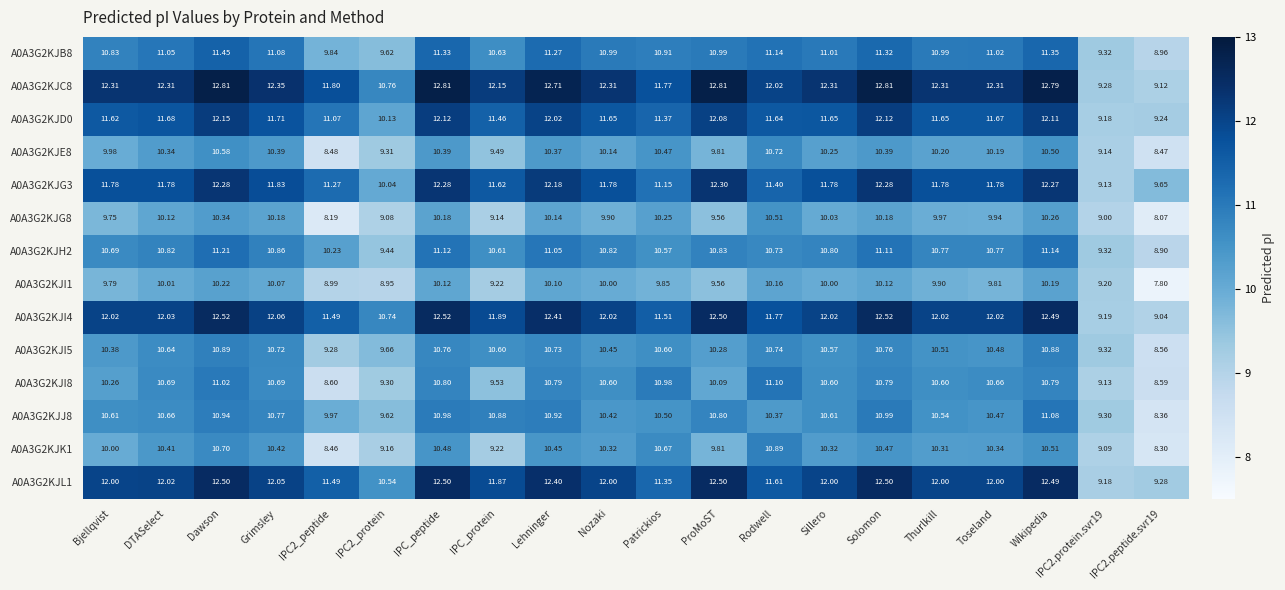

Where does the A0A3G2KJD0 series first go above 11?

Bjellqvist